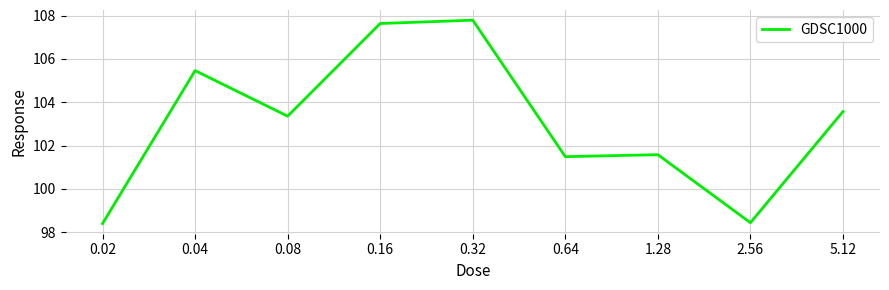

What is the greatest value displayed?

107.8